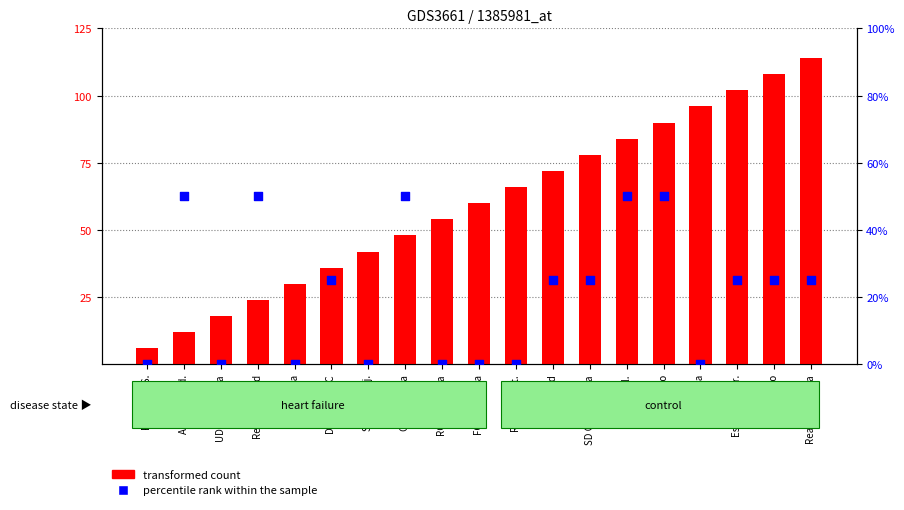

What is the total value across all series at Deportivo LC?

61